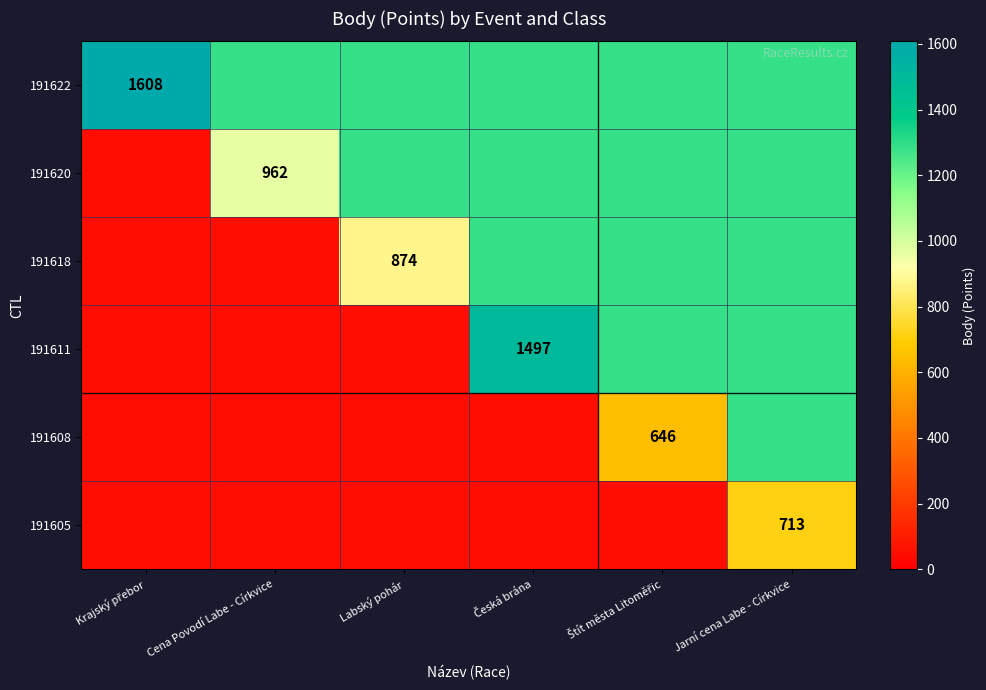

Rank the series at Štít města Litoměřic from lowest to highest value.

191605, 191608, 191622, 191620, 191618, 191611